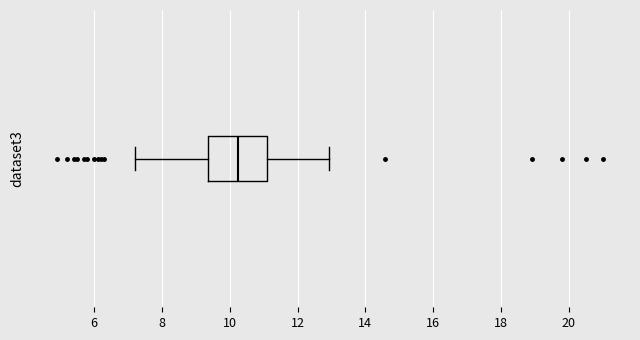

Transcribe this box plot: give where the median line is, the range the box spans, and where the two whiskers end, as read against the x-axis. The values are not printed on the chart, so give them approximately, as read against the axis.

median 10.2, box 9.4 to 11.0, whiskers 7.2 to 13.0